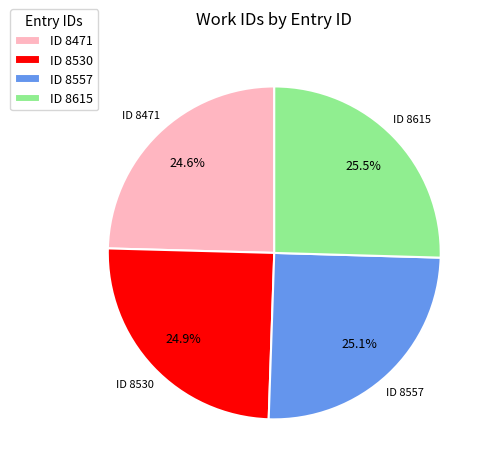

Count the number of slices in the pie.

4